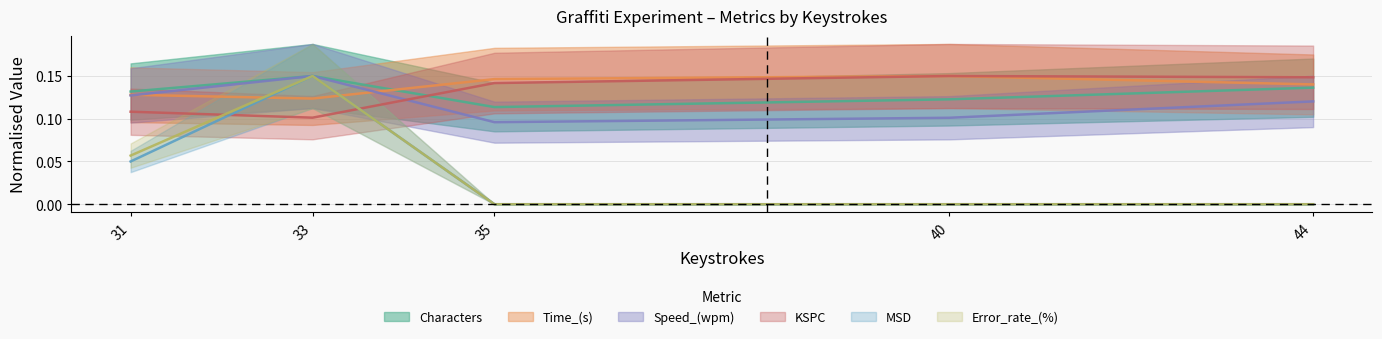

What is the spread (max minus min) of values at 40?

0.1